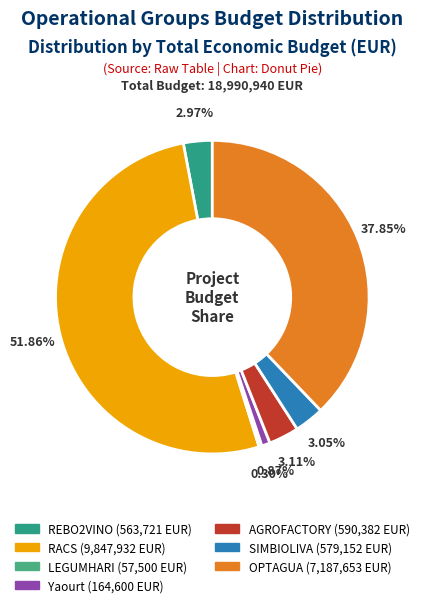

How many slices are in this pie chart?

7